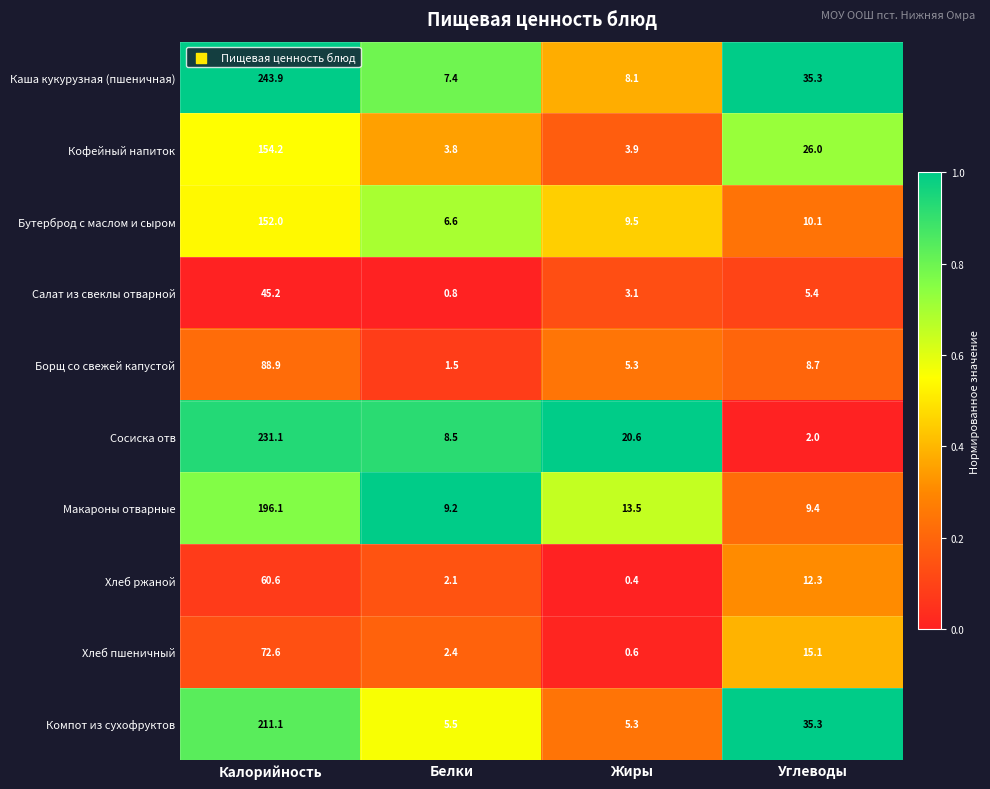

What is the difference between the highest and lowest values at Жиры?

20.2